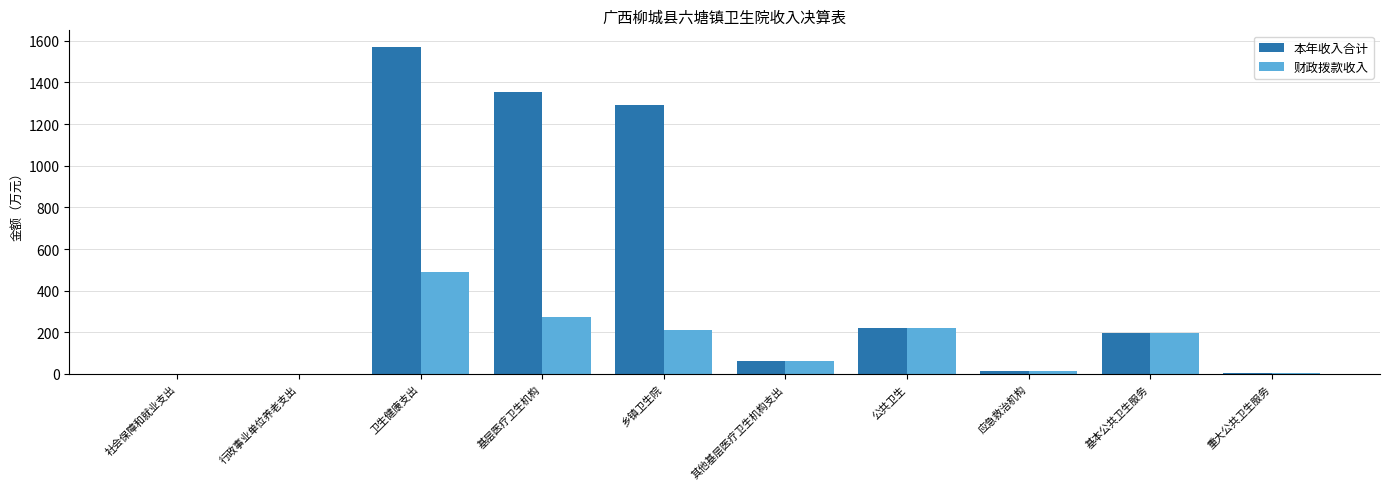

What is the sum of all 本年收入合计 values?

4719.2